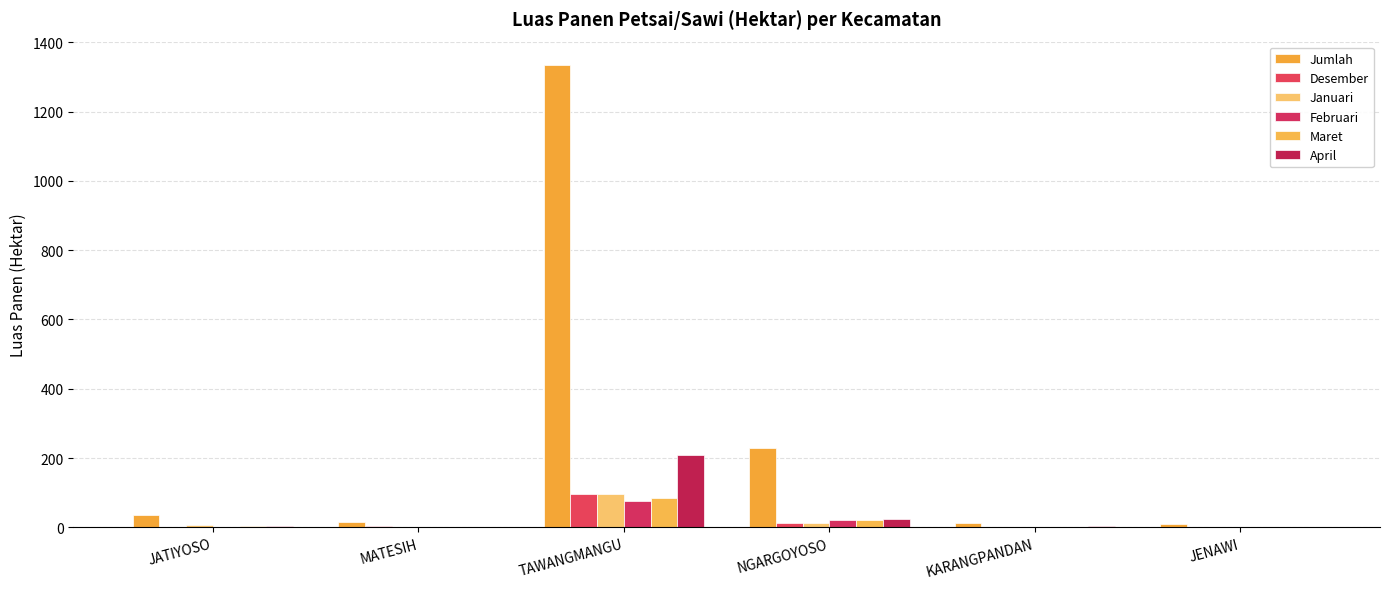

List the series in order of their peak value, lowest first.

Februari, Maret, Desember, Januari, April, Jumlah